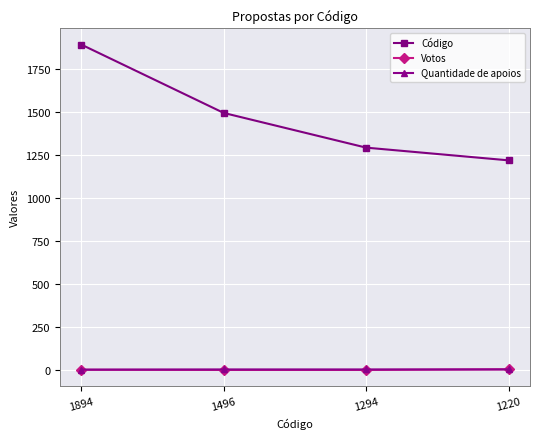

True or false: Código has more than 1 interior local peaks.

False